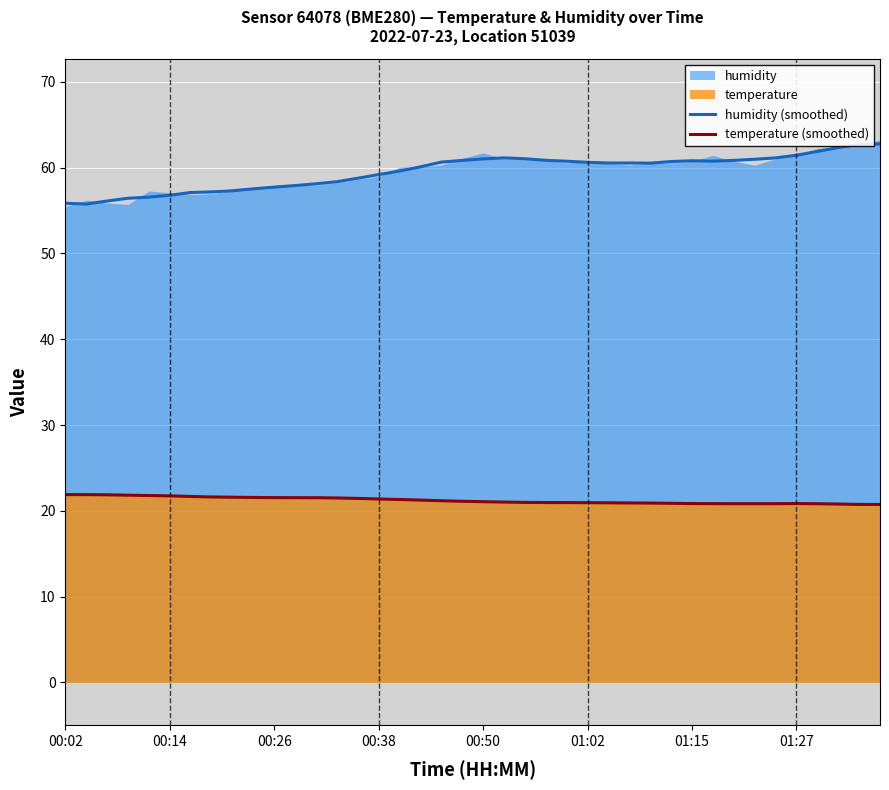

Rank the series by their average value, from highest to lowest.

humidity (smoothed), temperature (smoothed)